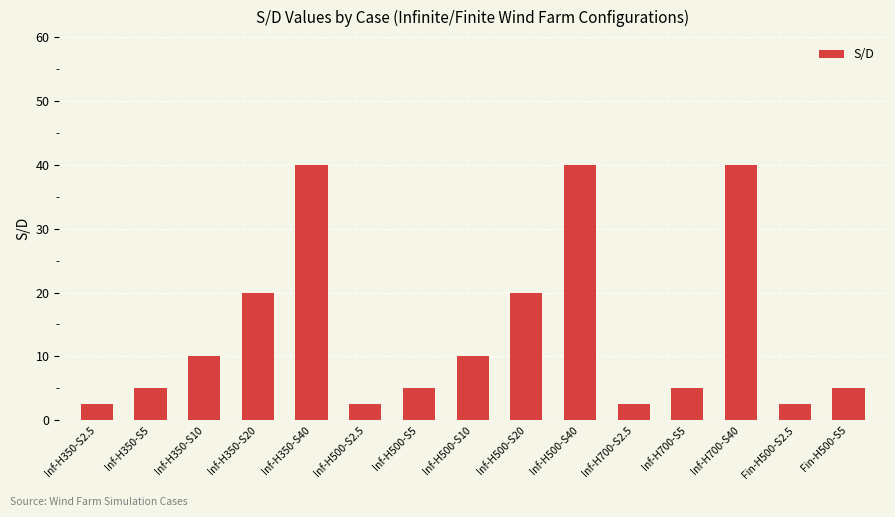

What is the ratio of the value at Inf-H350-S40 to the value at Fin-H500-S5?

8.0